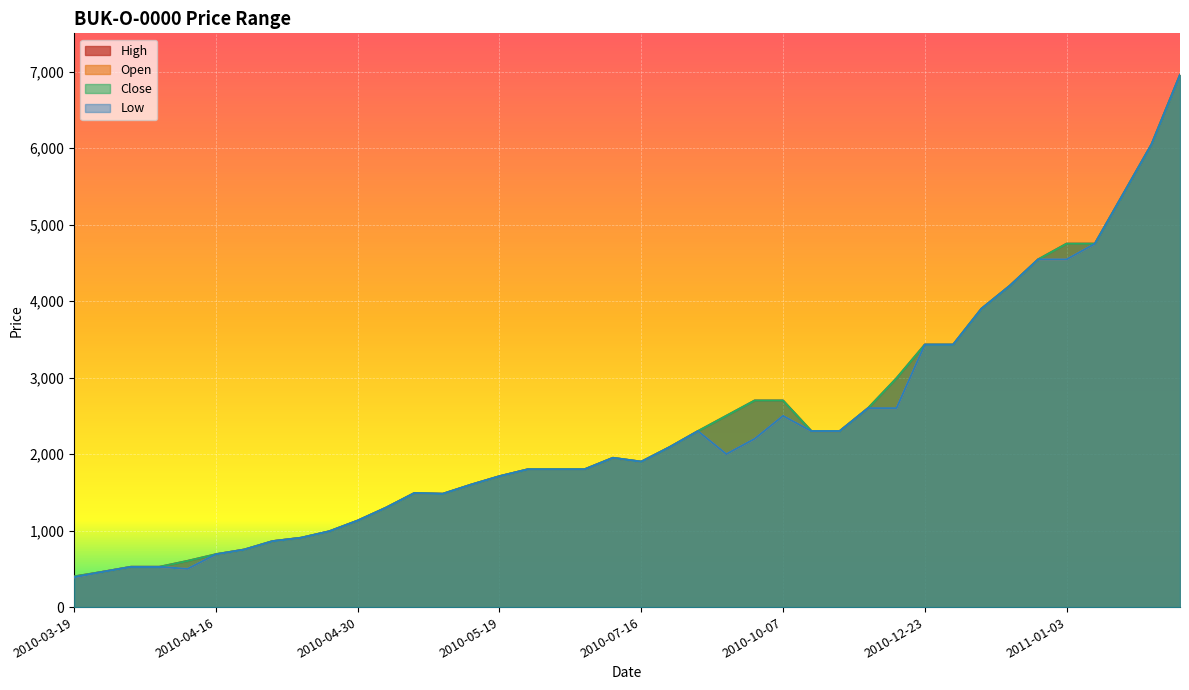

True or false: High and Close cross at least once.

False